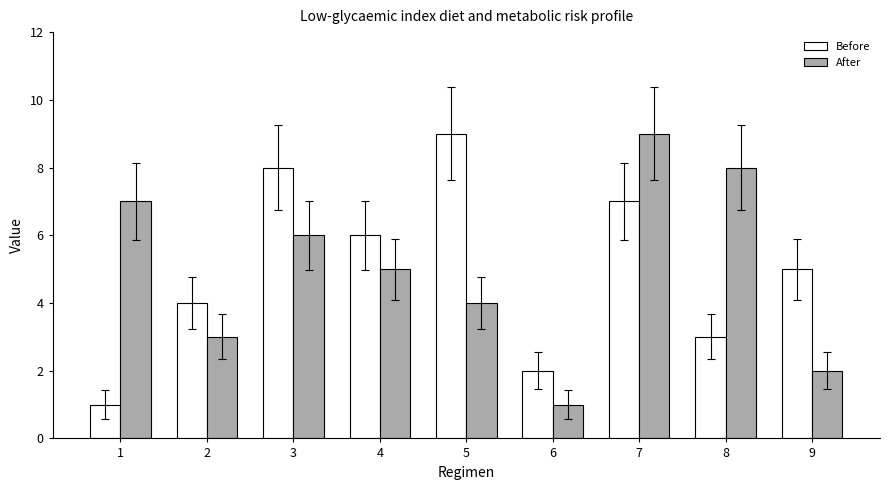

At which category is the sum across all series the highest?

7